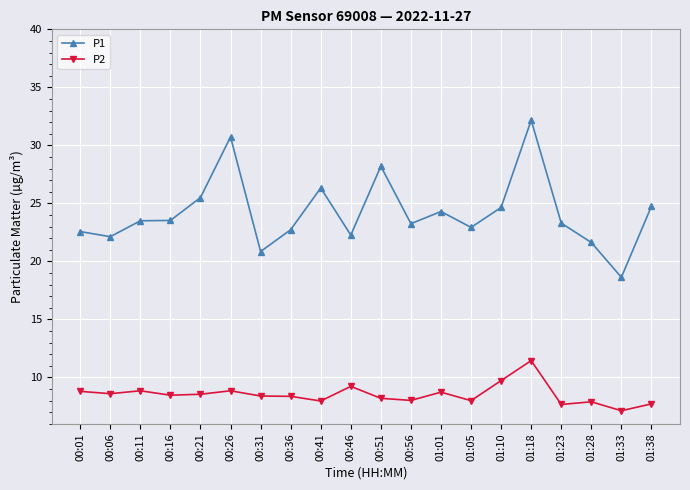

What is the smallest value displayed?

7.1